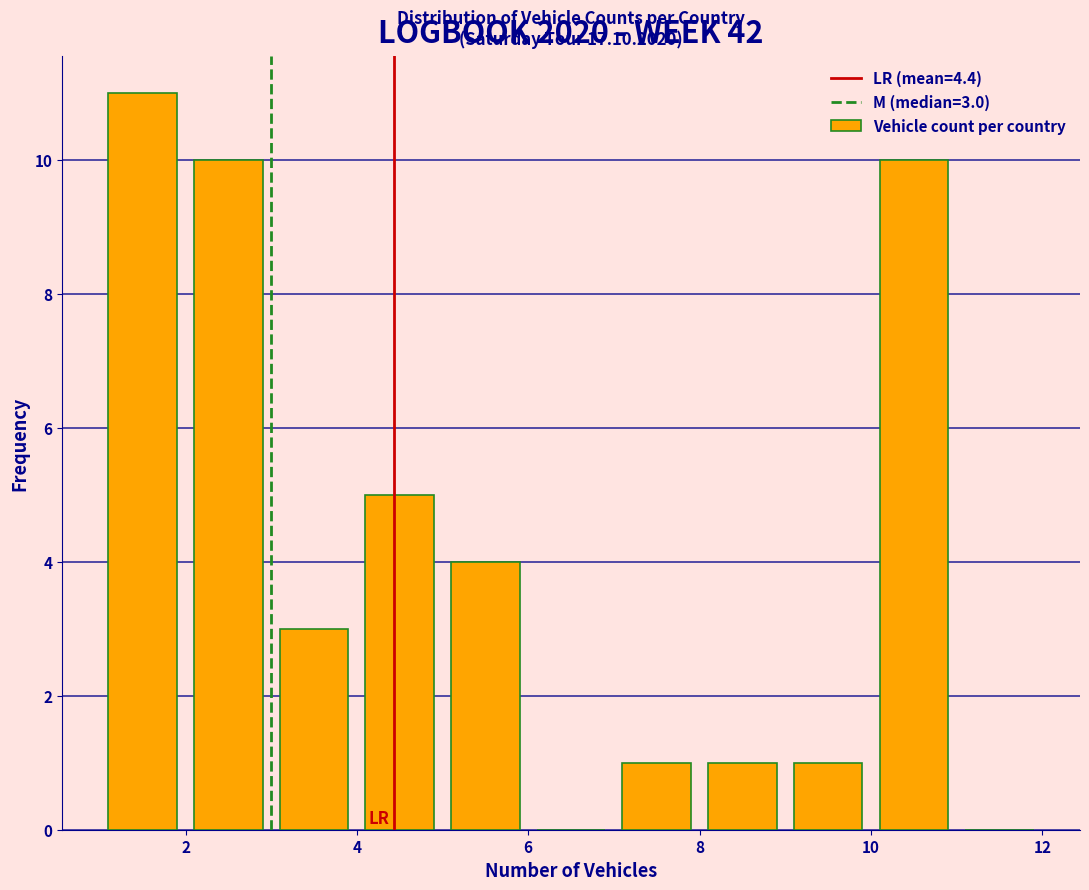

Which range on the x-axis has the tallest bar?

1 to 2